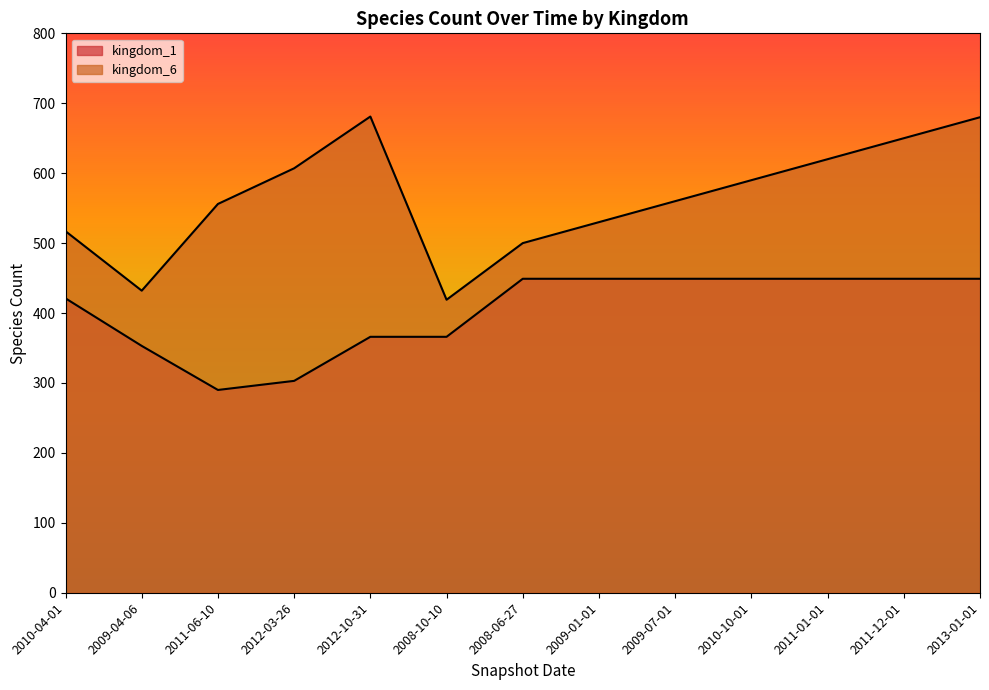

What is the label of the 11th point from the right?

2011-06-10